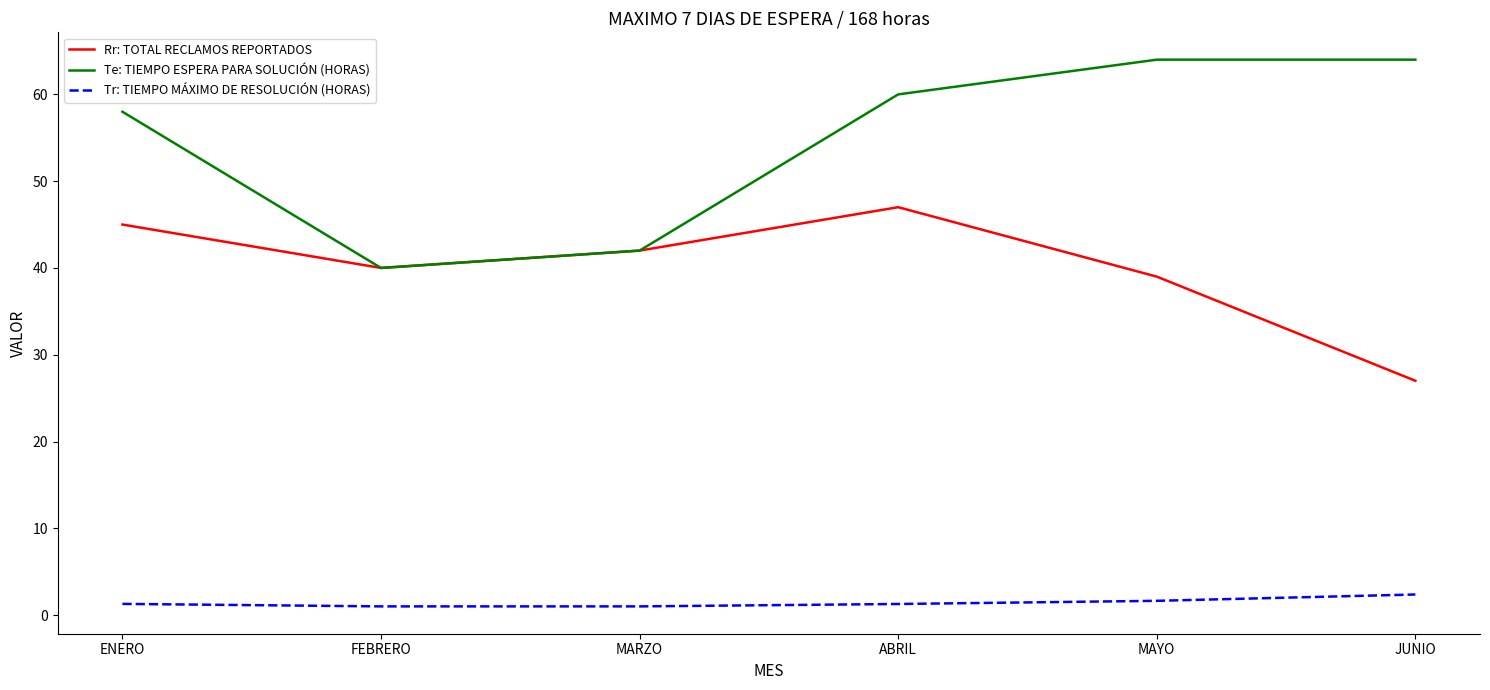

Rank the series by their maximum value, from highest to lowest.

Te: TIEMPO ESPERA PARA SOLUCIÓN (HORAS), Rr: TOTAL RECLAMOS REPORTADOS, Tr: TIEMPO MÁXIMO DE RESOLUCIÓN (HORAS)